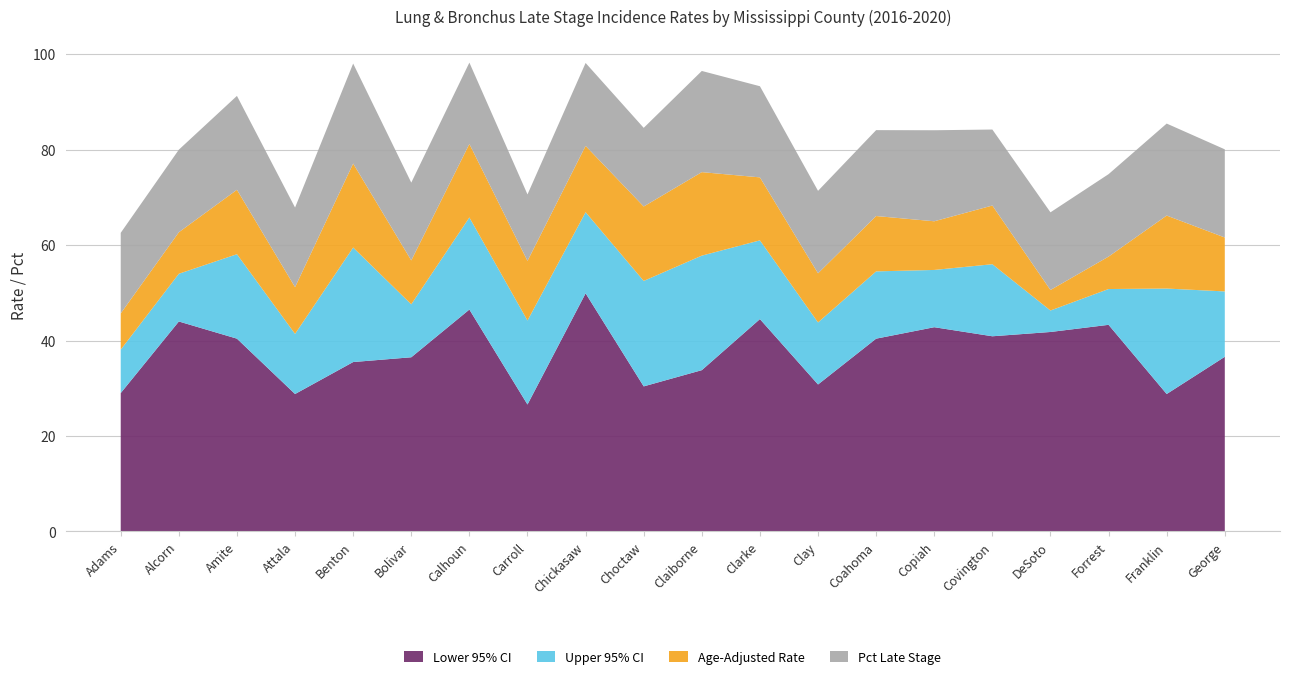

Reading right to left, extract all data points from this chart.

Age-Adjusted Rate: 47.9	44.1	50.1	46.1	53.2	53.0	52.0	41.1	57.7	51.3	46.0	63.8	39.1	61.9	45.7	53.1	38.6	53.9	52.7	36.6
Lower 95% CI: 36.6	28.8	43.3	41.8	40.9	42.8	40.4	30.8	44.5	33.8	30.4	49.9	26.6	46.5	36.5	35.5	28.8	40.4	44.0	29.0
Upper 95% CI: 61.6	66.2	57.6	50.6	68.3	65.0	66.1	54.1	74.2	75.3	68.1	80.8	56.7	81.2	56.8	77.1	51.2	71.6	62.7	45.7
Pct Late Stage: 73.9	77.1	69.1	65.1	63.7	76.3	72.0	69.1	76.4	84.8	65.9	69.5	55.7	68.2	65.2	83.8	66.7	78.7	69.2	67.5